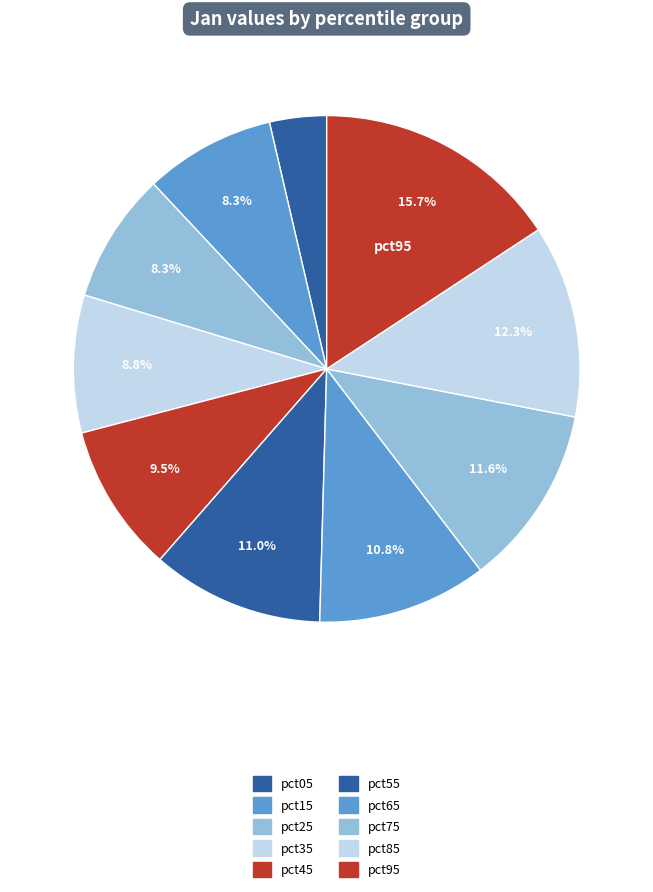

To the nearest percent, what is the average slice percentage?

10%